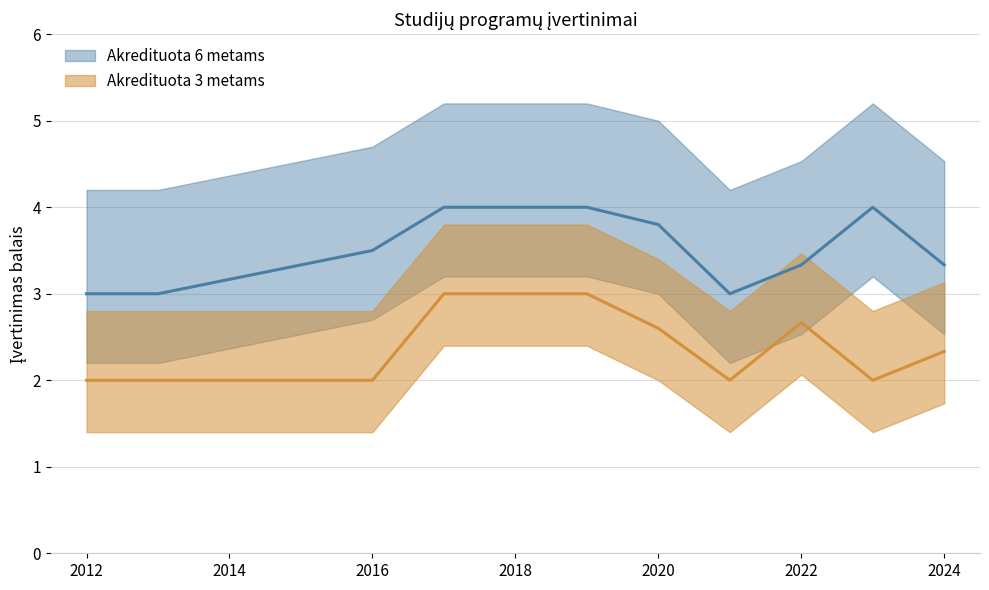

Where is the first local minimum for Akredituota 3 metams?

2021